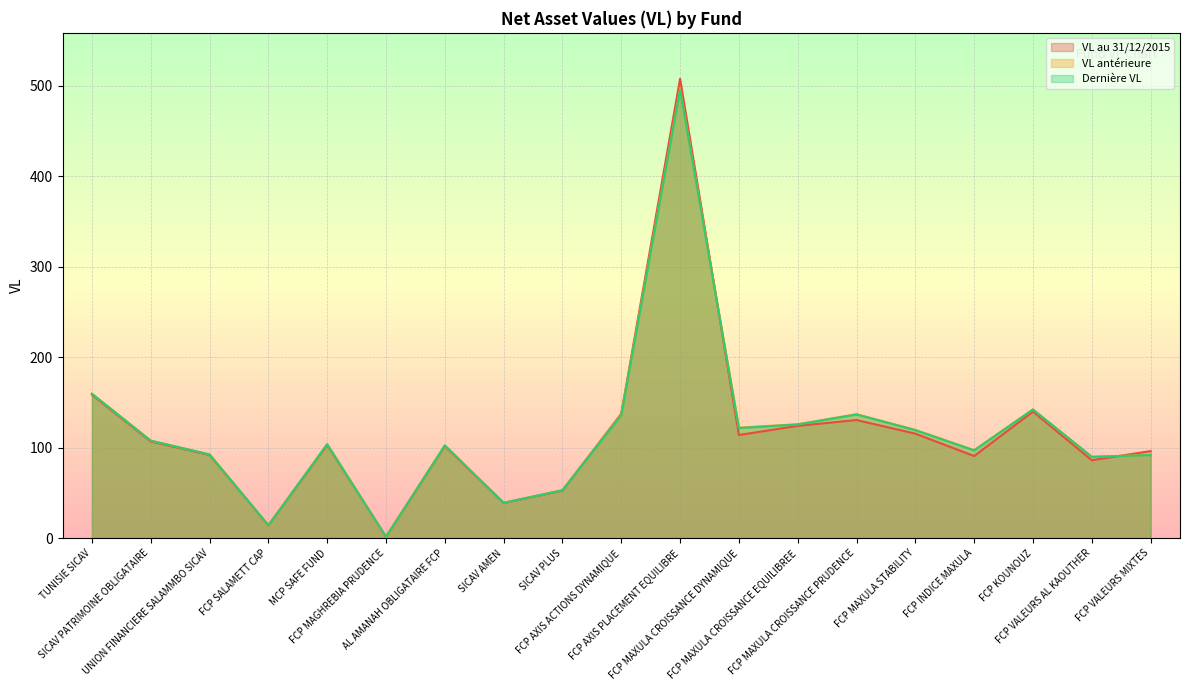

At which category does VL au 31/12/2015 reach its first local valley?

FCP SALAMETT CAP